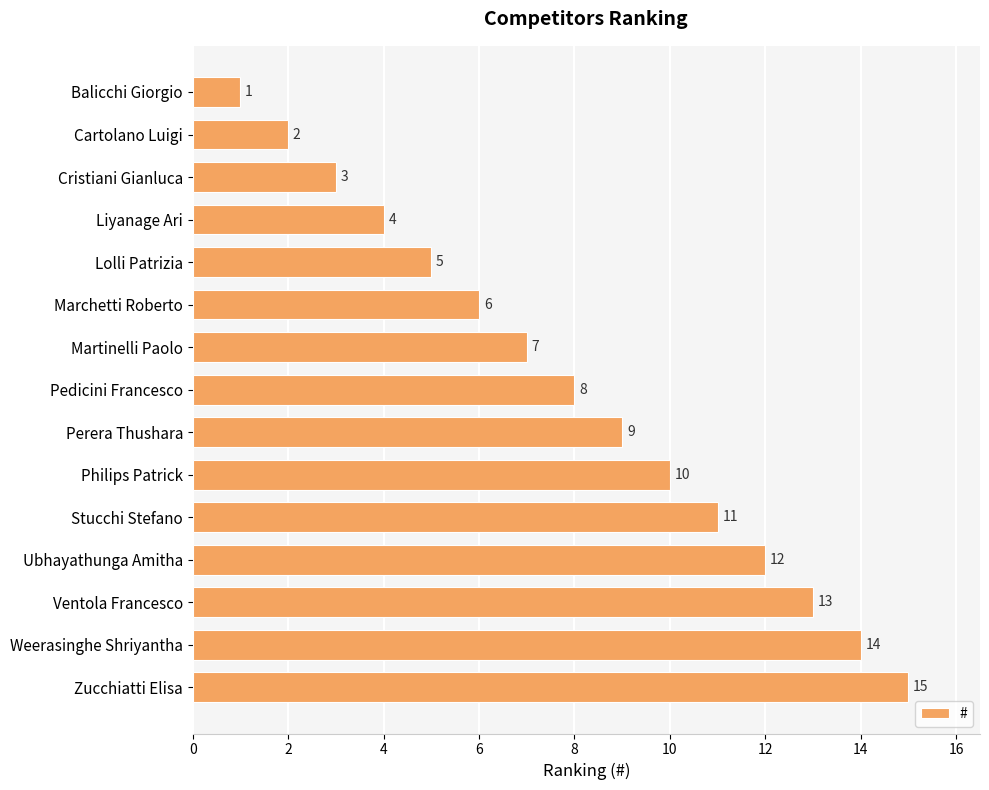

The chart shows a value of 5 at Lolli Patrizia. True or false?

True